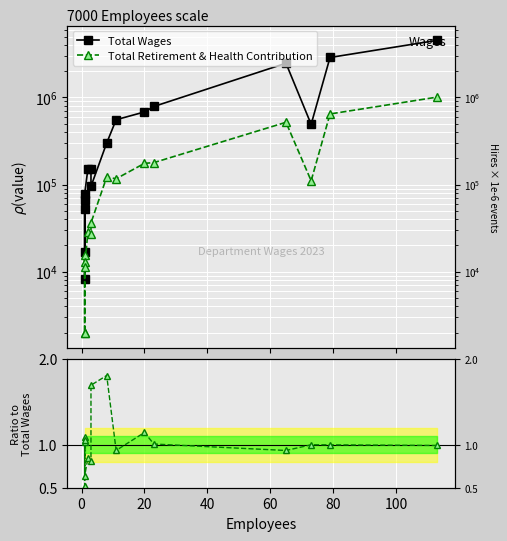

Is the value of Retirement / Wages ratio at 60 greater than the value of Total Wages at 20?

No